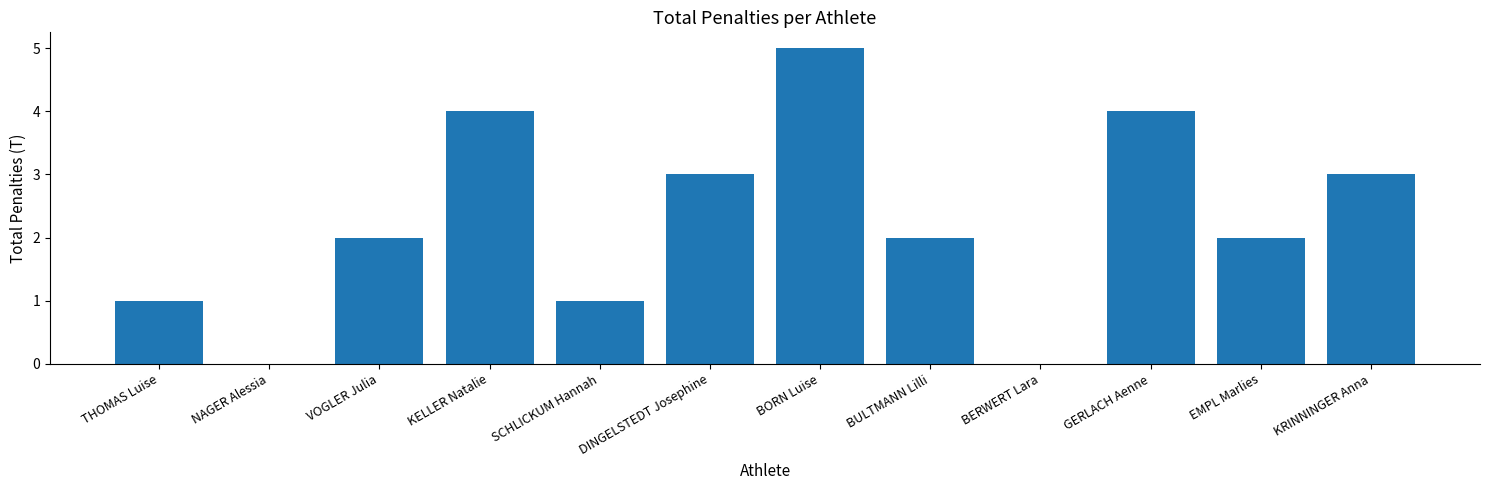

What is the change in value from SCHLICKUM Hannah to EMPL Marlies?

+1